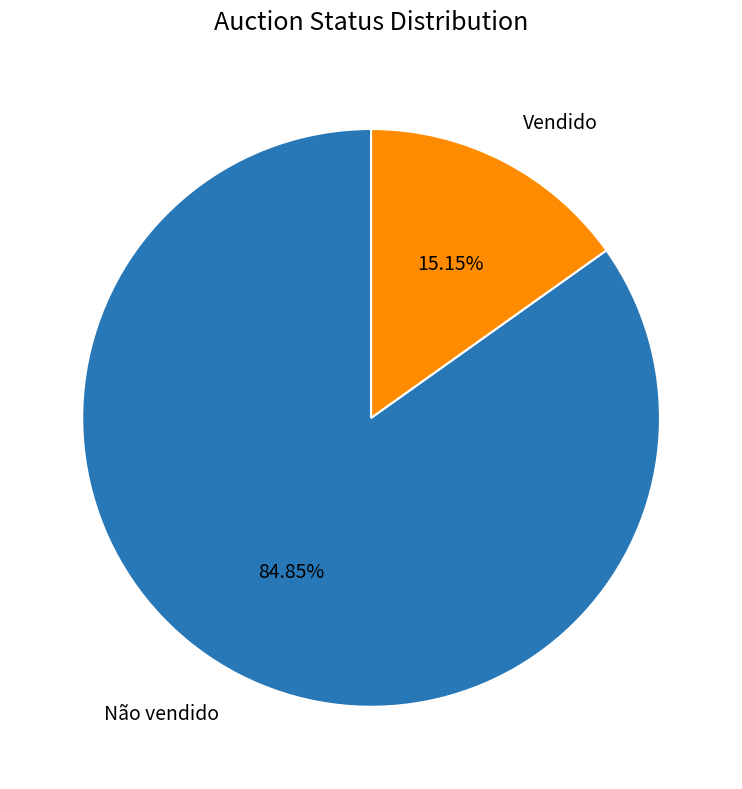

Does Não vendido account for over 50% of the chart?

Yes